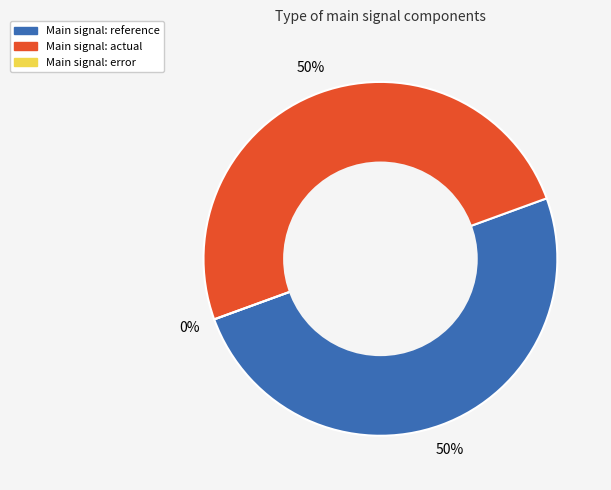

How many segments does this pie chart have?

3